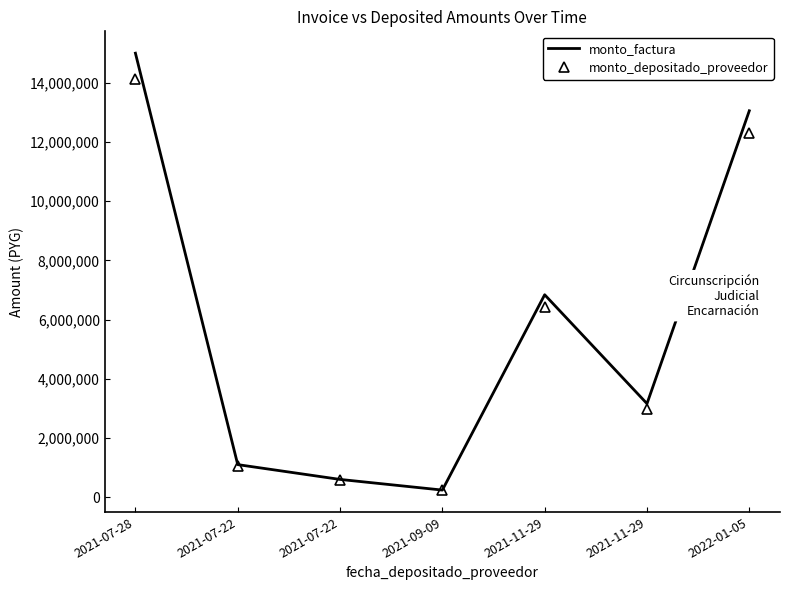

What is the difference between the monto_depositado_proveedor values at 2021-11-29 and 2021-09-09?

6202337